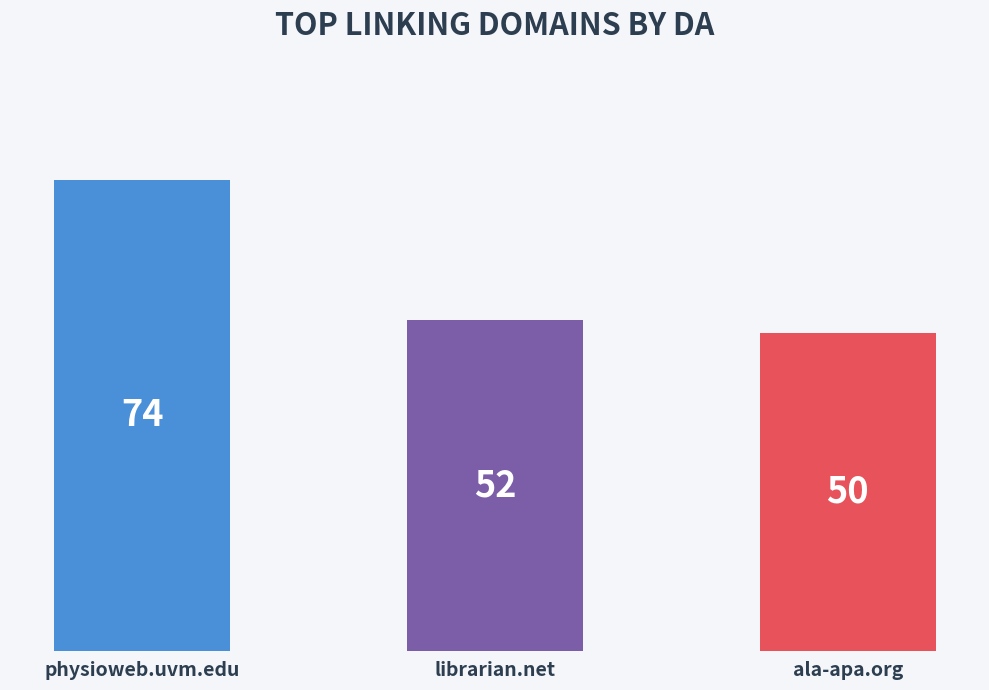

True or false: the data shows 74 at physioweb.uvm.edu.

True